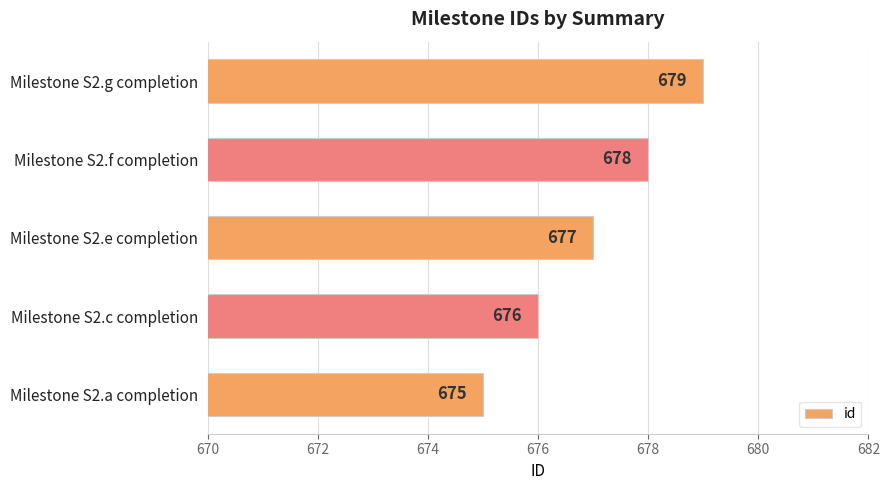

Reading bottom to top, extract all data points from this chart.

Milestone S2.a completion=675	Milestone S2.c completion=676	Milestone S2.e completion=677	Milestone S2.f completion=678	Milestone S2.g completion=679